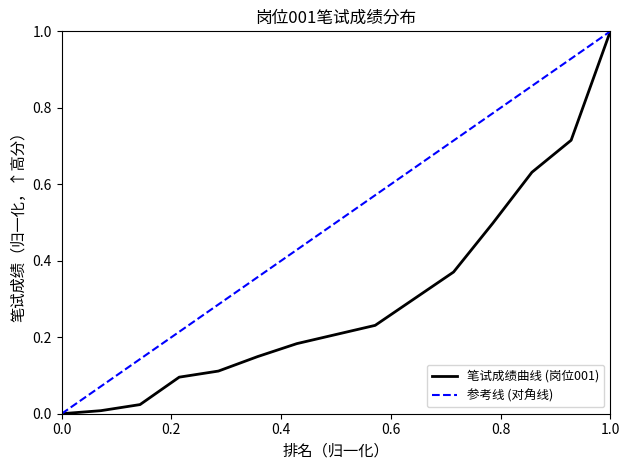

What is the maximum value for 笔试成绩曲线 (岗位001)?

1.0